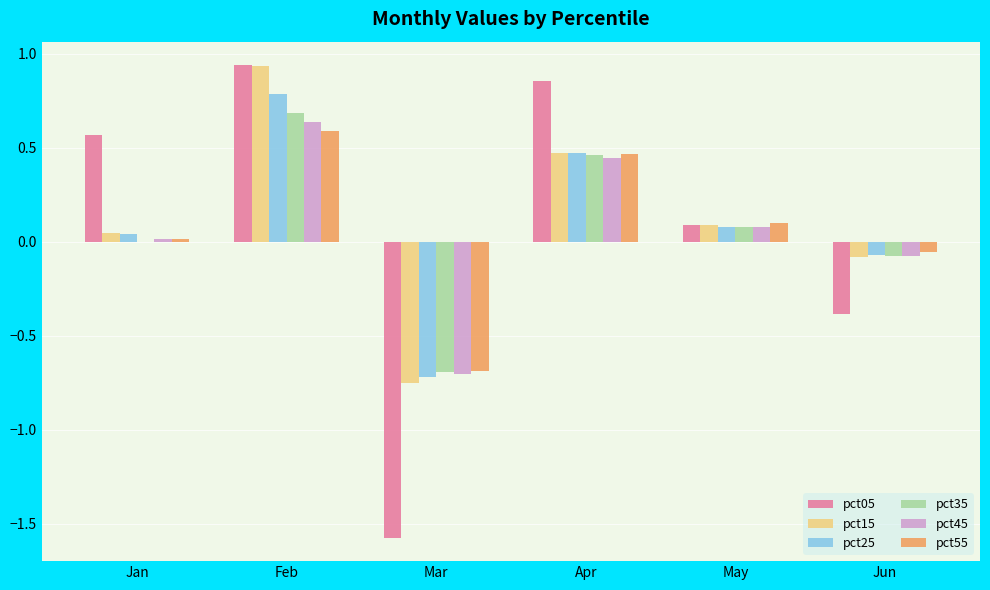

At which category is the sum across all series the highest?

Feb